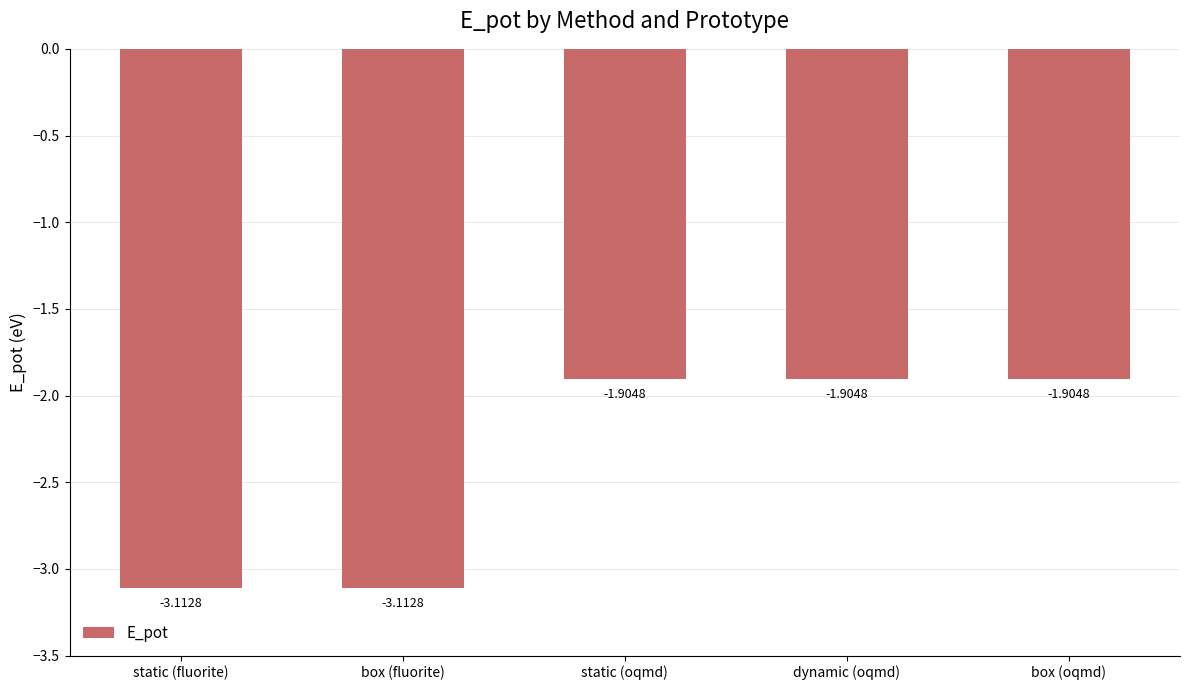

What position from the left is static (oqmd)?

3